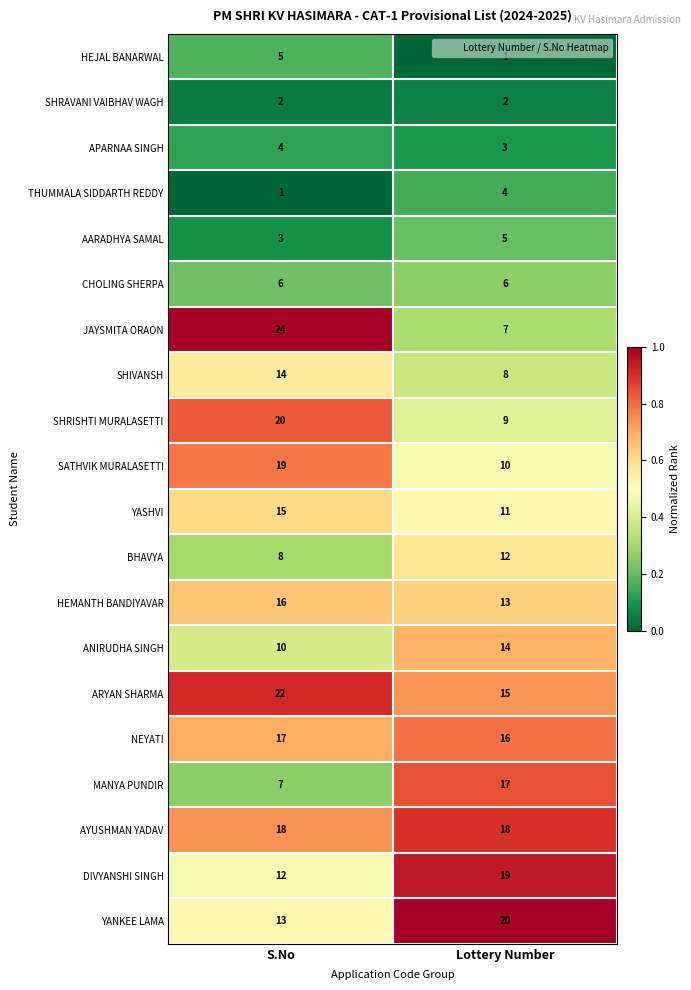

Which series has the largest total across all categories?

ARYAN SHARMA